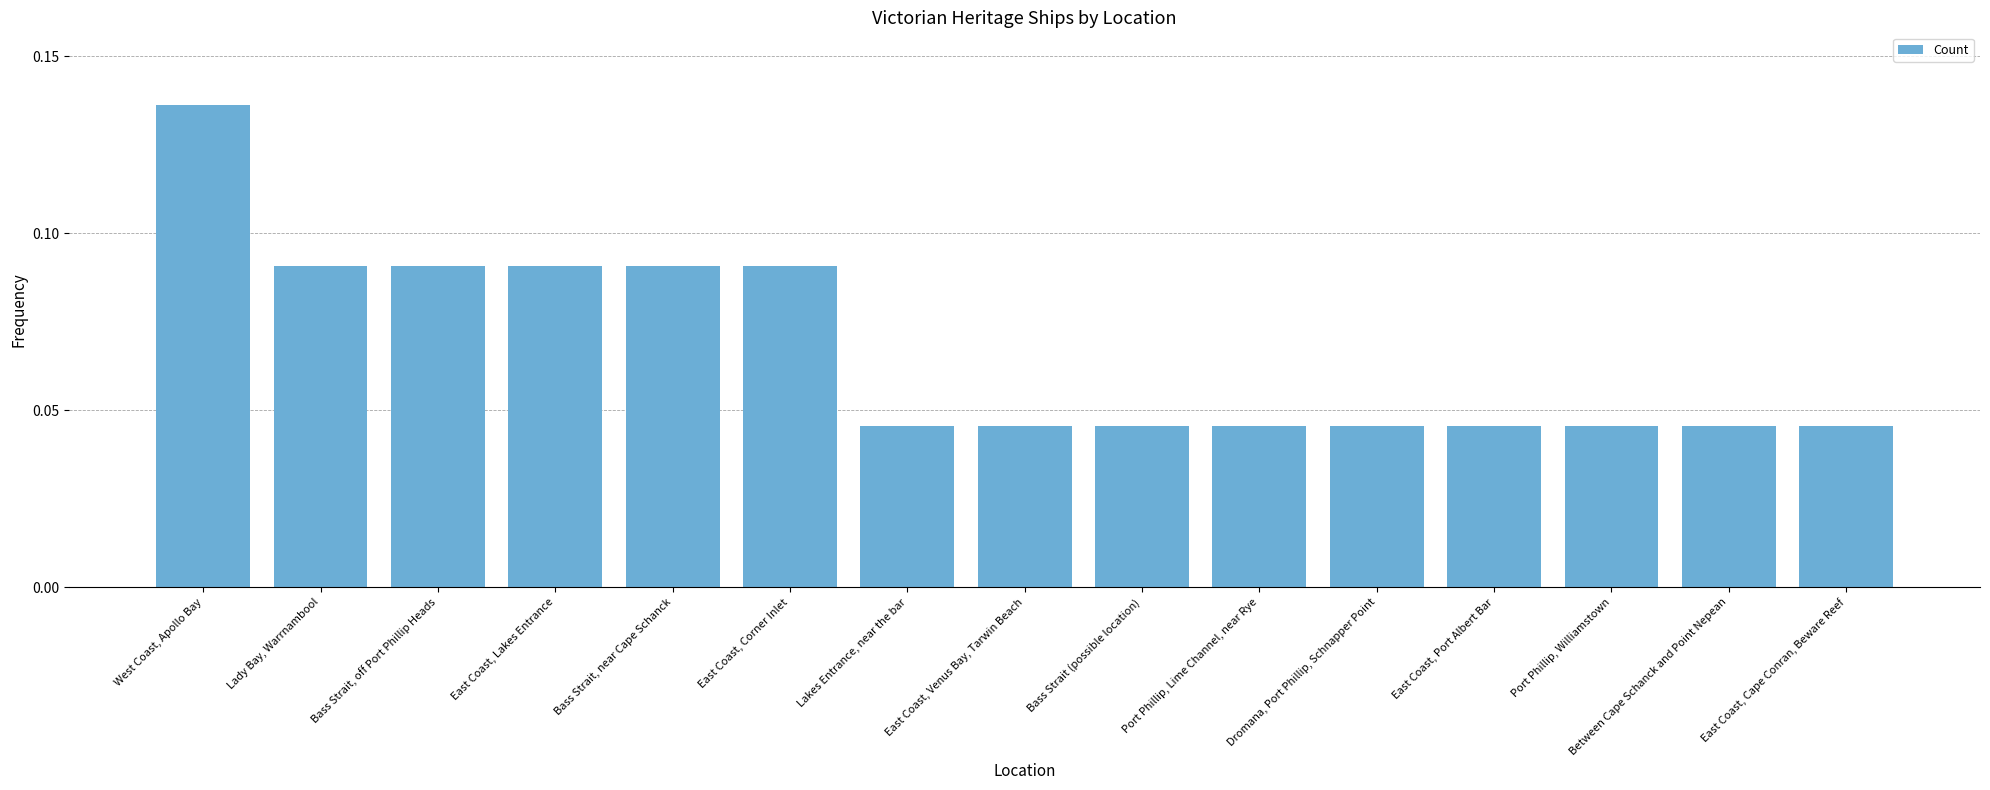

Which category has the highest value across all series?

West Coast, Apollo Bay